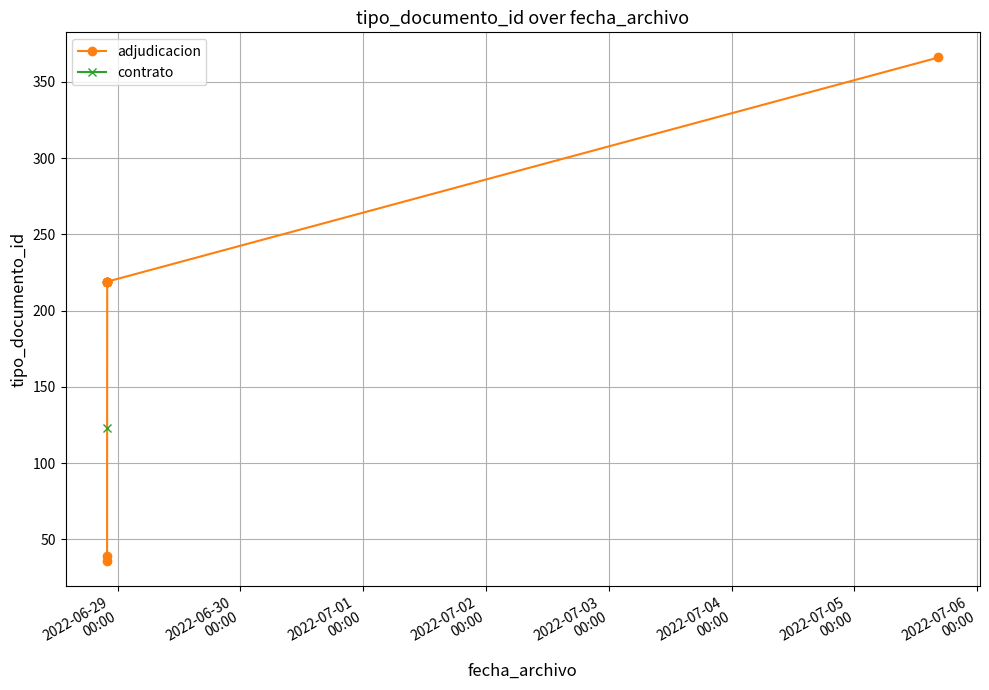

Count the number of categories in the chart.

9